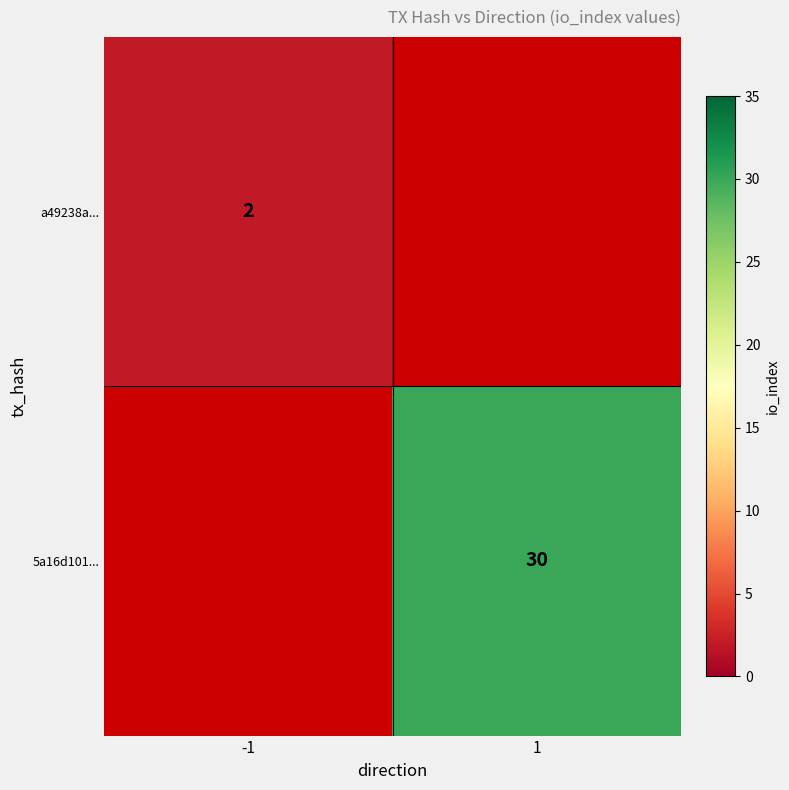

Is it true that a49238a... equals 3 at -1?

False